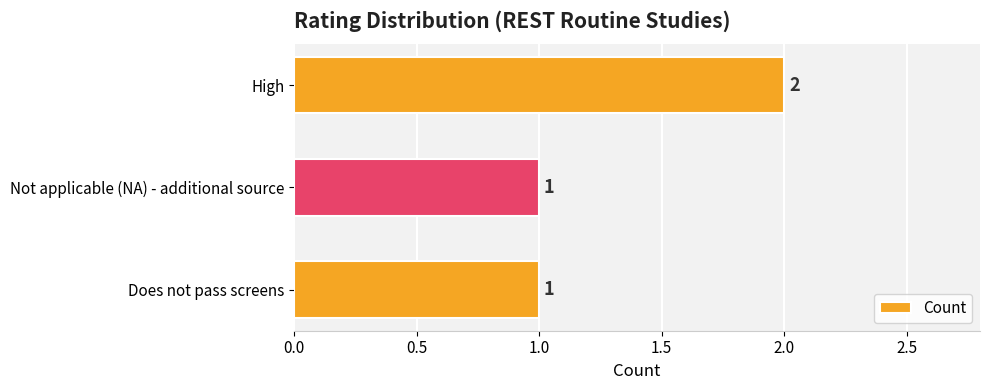

What is the change in value from Does not pass screens to High?

+1